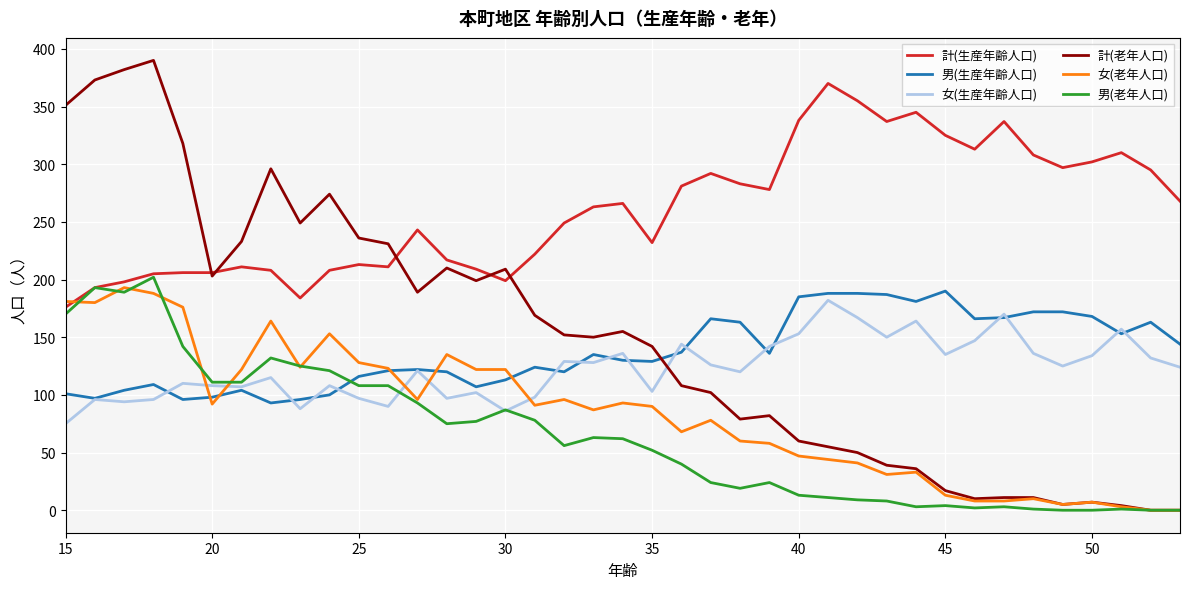

What is the minimum value for 女(生産年齢人口)?

75